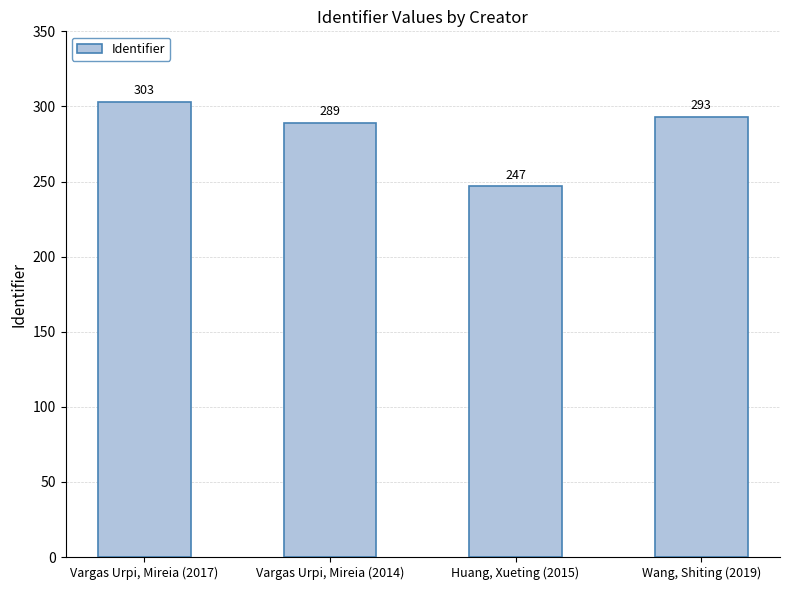

What is the ratio of the value at Vargas Urpi, Mireia (2014) to the value at Wang, Shiting (2019)?

1.0